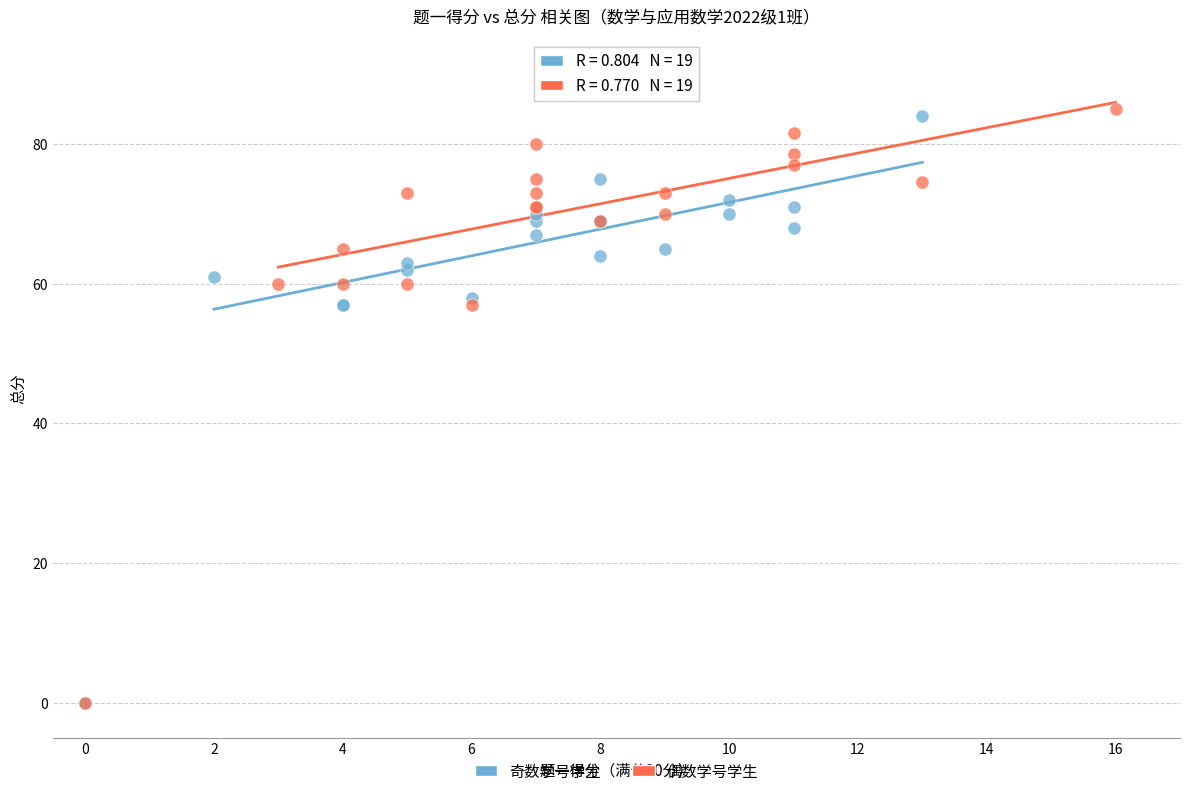

What are all the series names shown in the legend?

奇数学号学生, 偶数学号学生